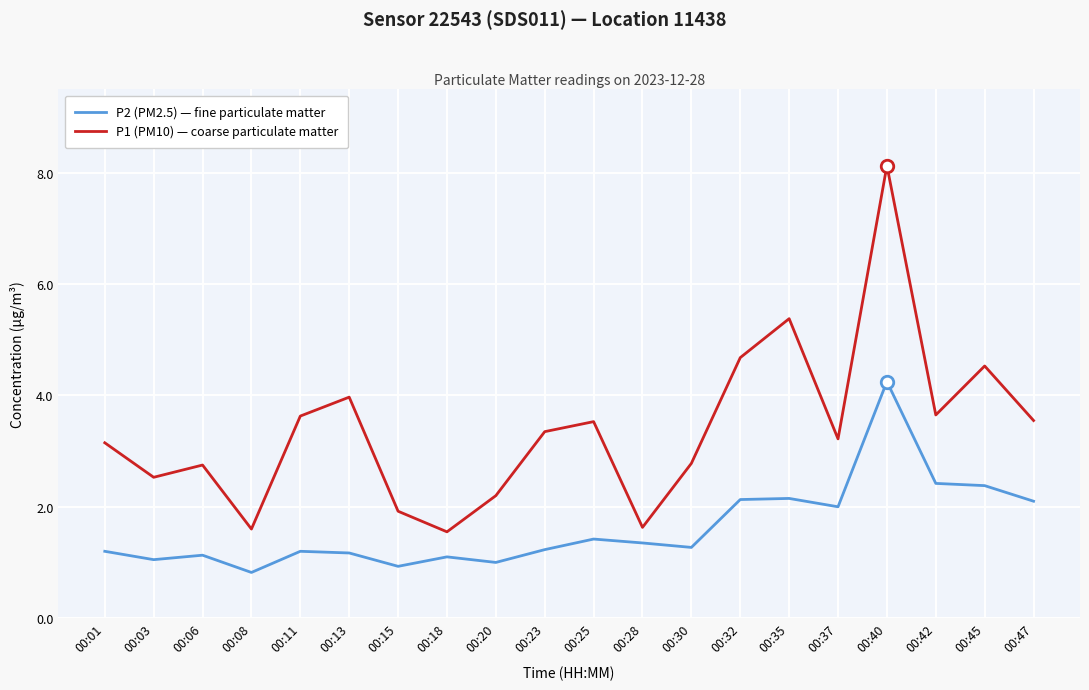

What is the average value of the P1 (PM10) — coarse particulate matter series?

3.4